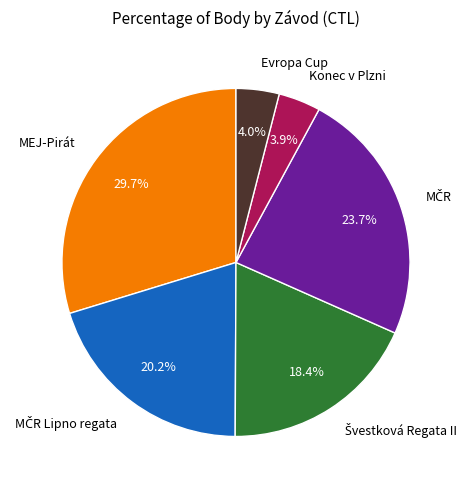

What is the ratio of the value at Konec v Plzni to the value at Evropa Cup?

1.0